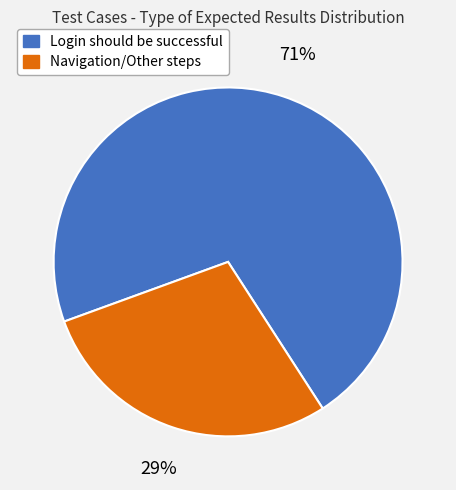

To the nearest percent, what is the average slice percentage?

50%